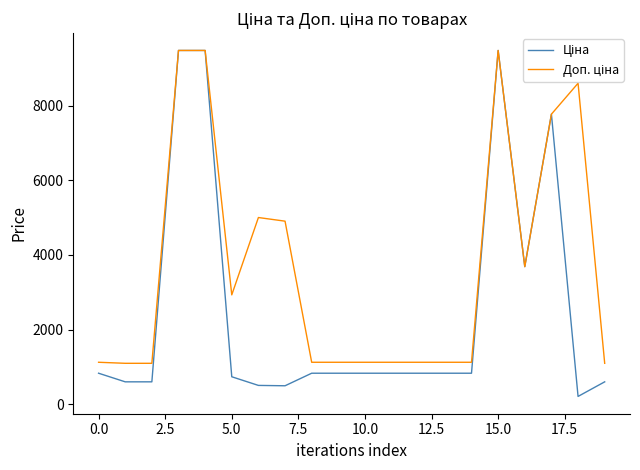

What is the maximum value shown in the chart?

9488.2